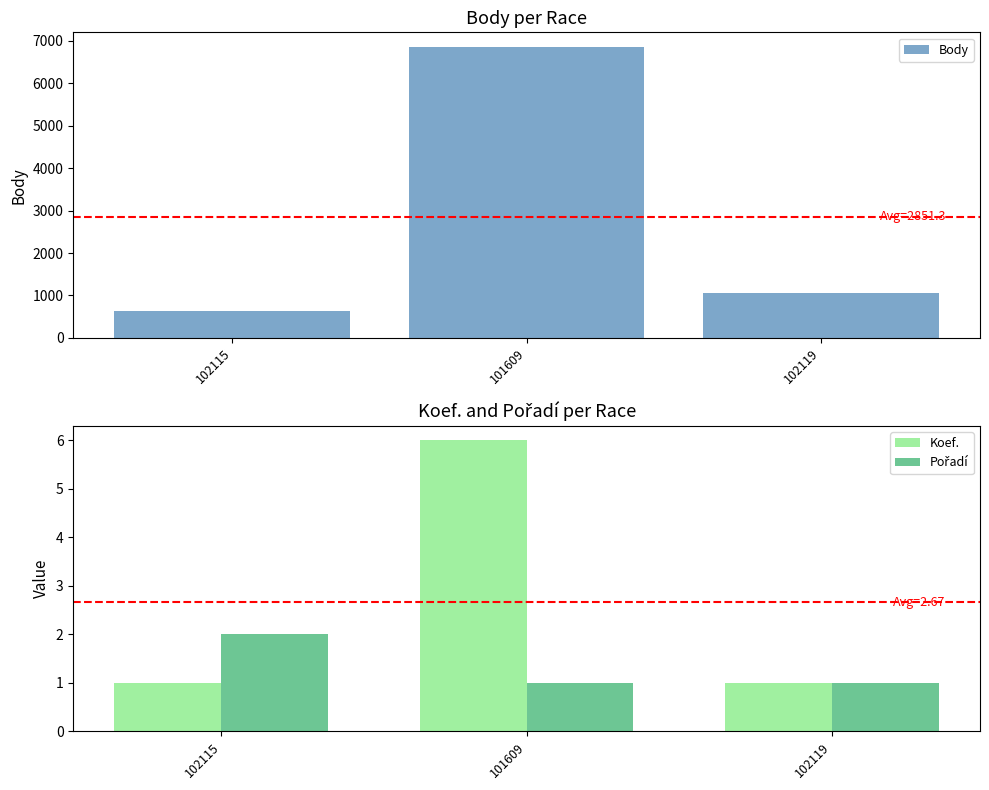

How many Pořadí values are between 1 and 2?

3